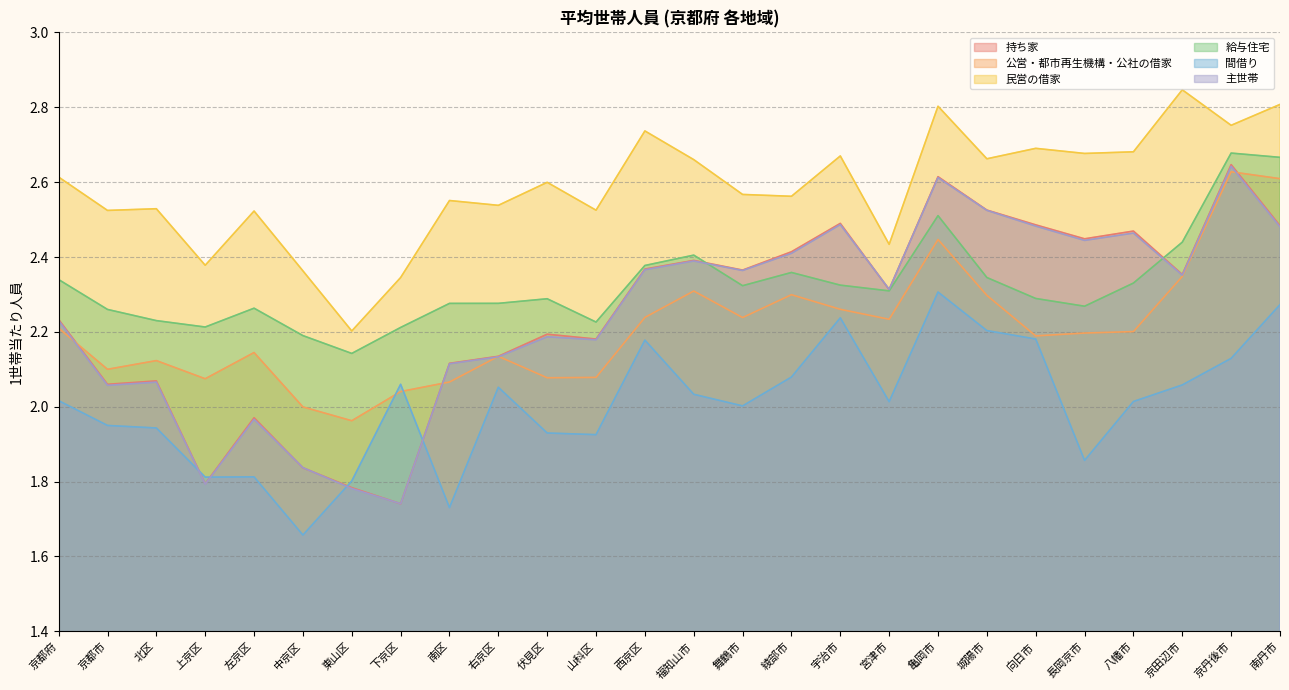

True or false: 持ち家 has a value of 0.9 at 宇治市.

False